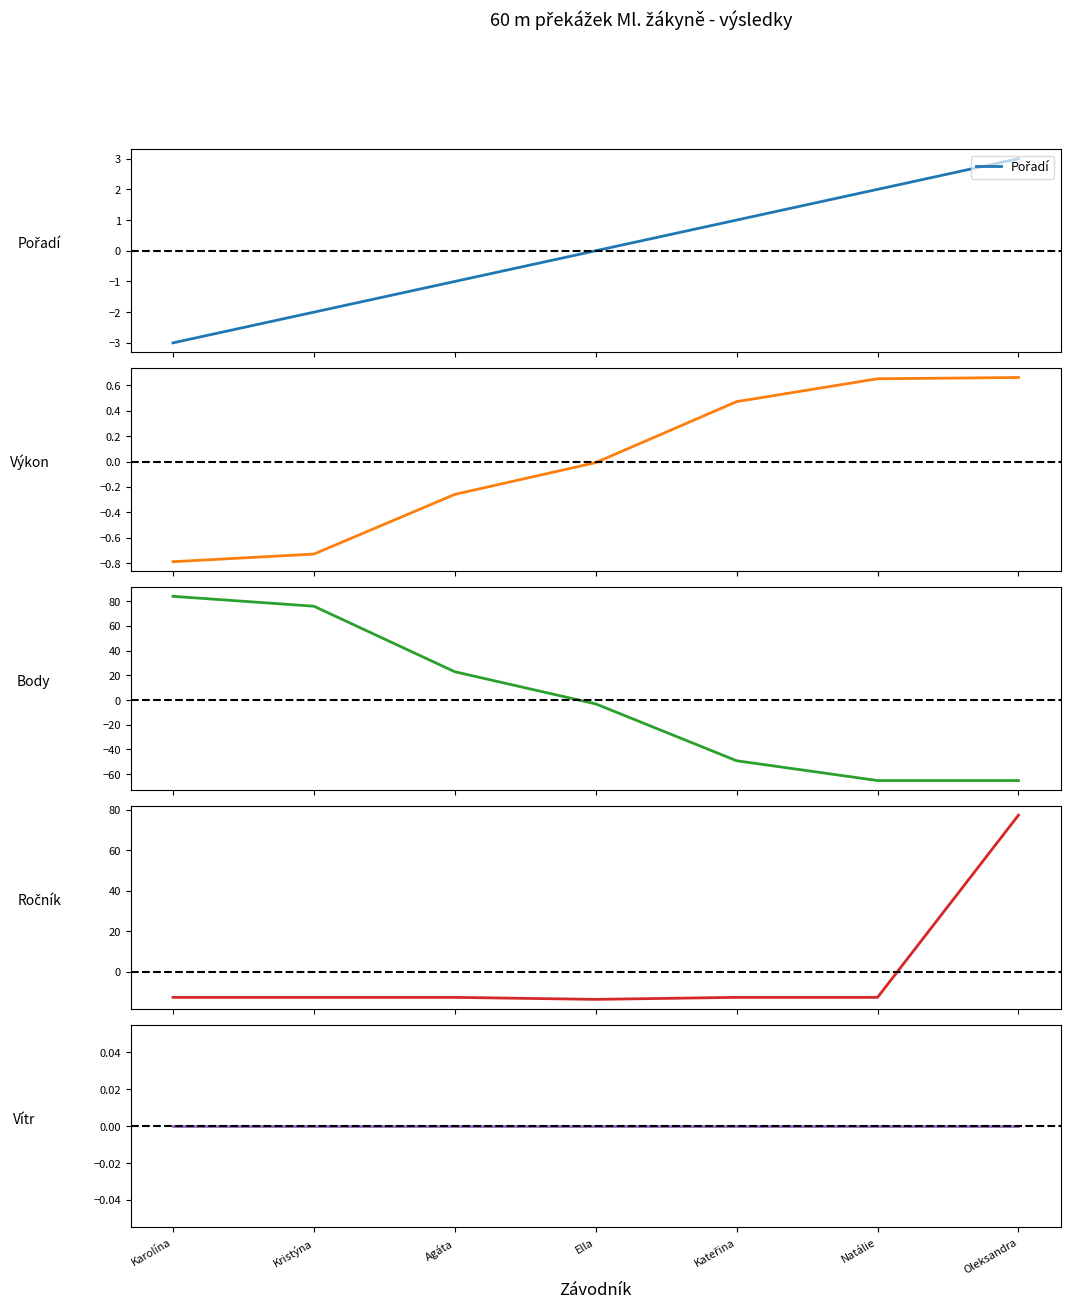

What is the value of the Výkon point at the 3rd from the left?

-0.3